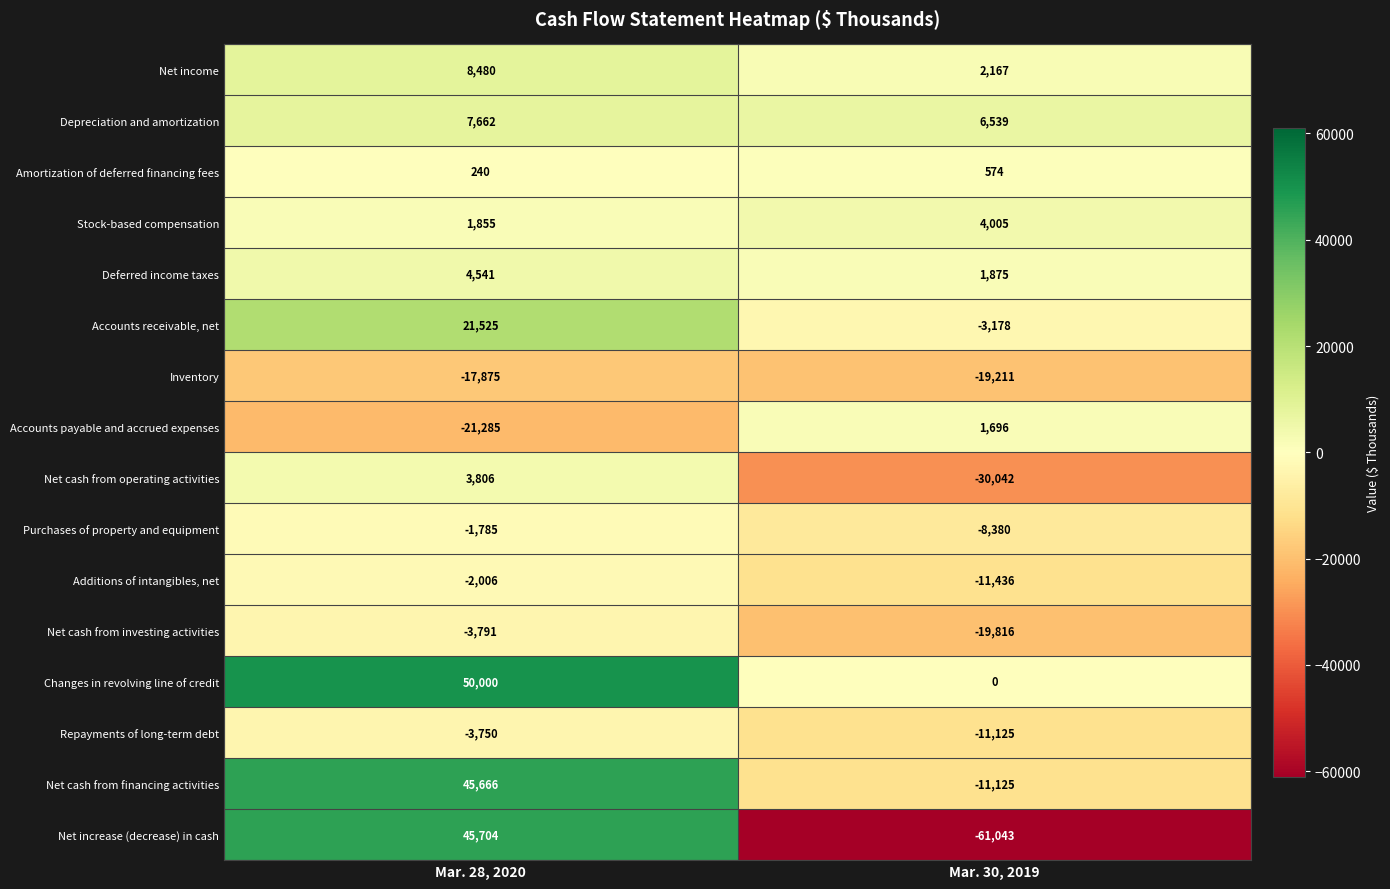

How many series are shown in this chart?

16